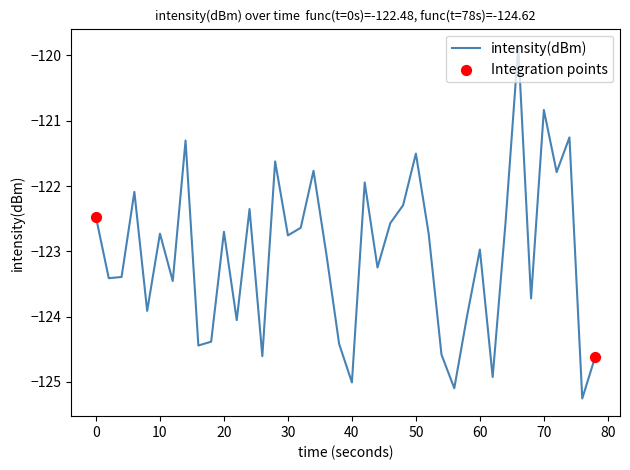

What is the difference between the maximum and minimum values?

5.4